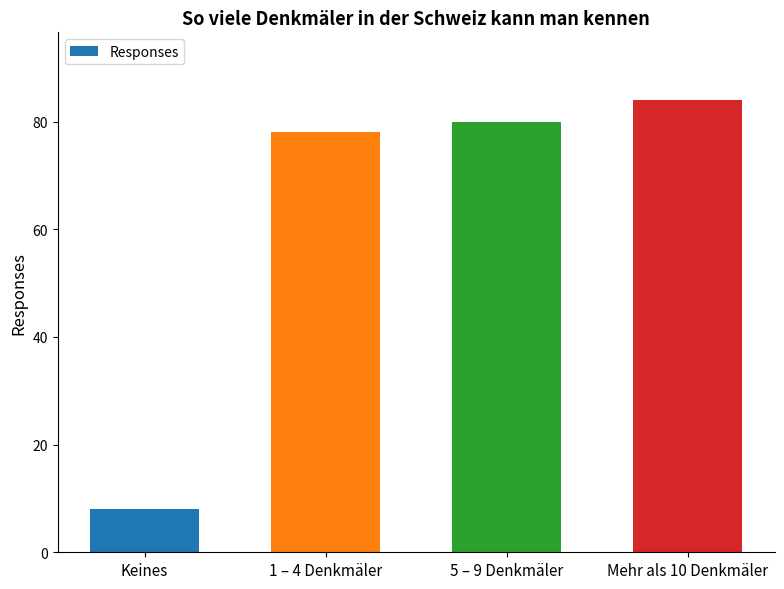

List the labels in order of value, largest first.

Mehr als 10 Denkmäler, 5 – 9 Denkmäler, 1 – 4 Denkmäler, Keines